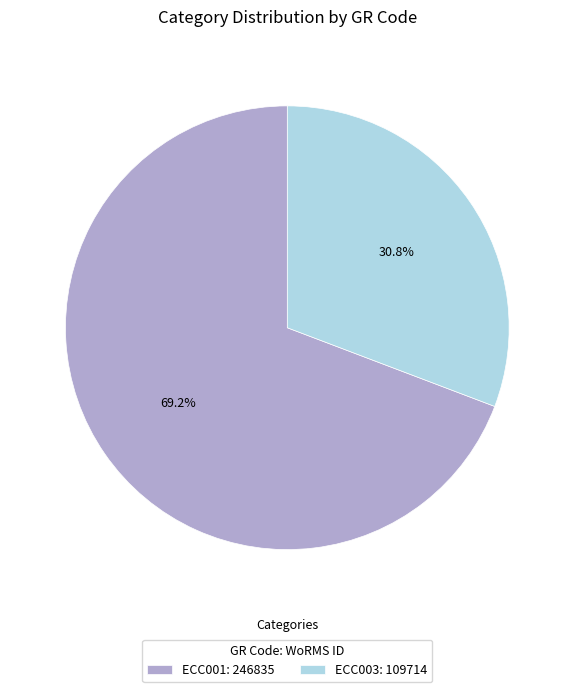

To the nearest percent, what portion does ECC003 represent?

31%